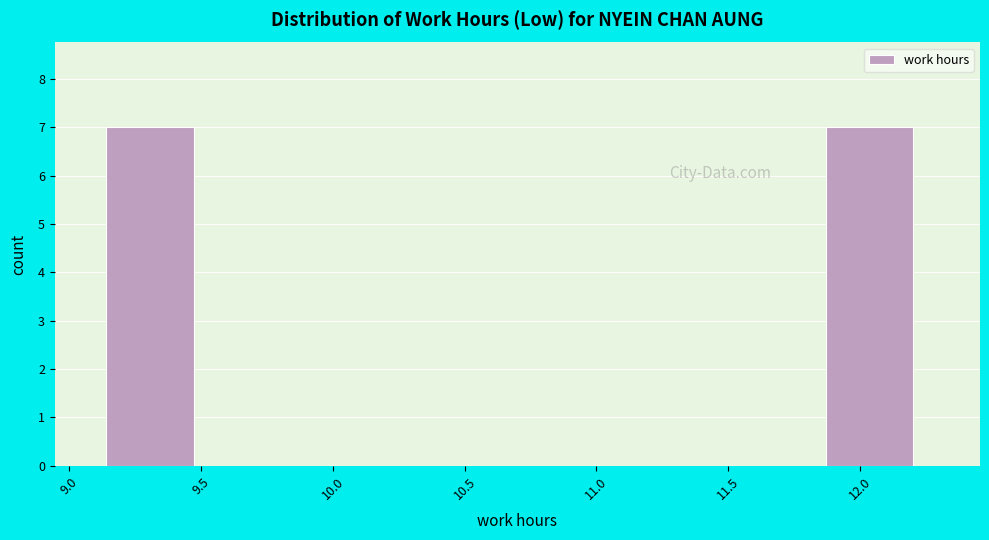

Reading left to right, transcribe this chart: for each bar, give the range it covers on the x-axis and its height. Neither the bar edges nor the heights are printed on the chart, so give them approximately, as read against the axes.

9.14 to 9.53: 7
9.53 to 9.92: 0
9.92 to 10.31: 0
10.31 to 10.70: 0
10.70 to 11.09: 0
11.09 to 11.48: 0
11.48 to 11.87: 0
11.87 to 12.26: 7